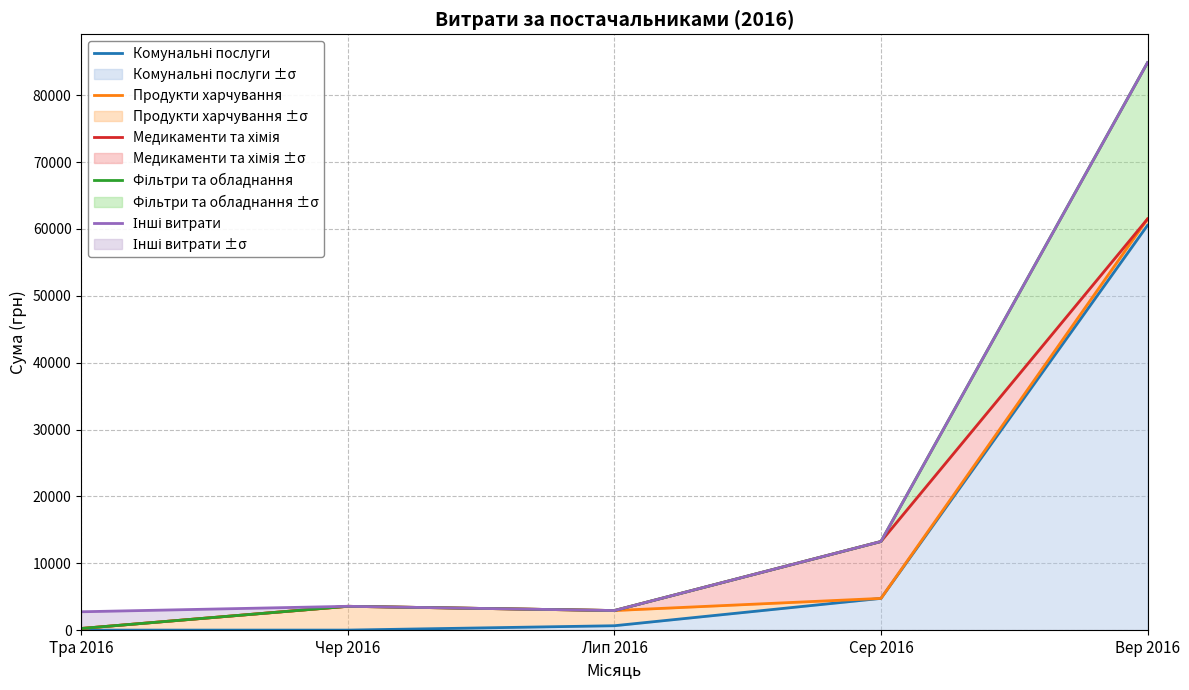

Reading left to right, extract all data points from this chart.

Комунальні послуги: Тра 2016=0.0	Чер 2016=0.0	Лип 2016=652.5	Сер 2016=4742.0	Вер 2016=60545.0
Продукти харчування: Тра 2016=244.0	Чер 2016=3558.0	Лип 2016=2925.5	Сер 2016=4742.0	Вер 2016=61495.0
Медикаменти та хімія: Тра 2016=244.0	Чер 2016=3558.0	Лип 2016=2925.5	Сер 2016=13251.3	Вер 2016=61495.0
Фільтри та обладнання: Тра 2016=244.0	Чер 2016=3558.0	Лип 2016=2925.5	Сер 2016=13251.3	Вер 2016=84876.5
Інші витрати: Тра 2016=2741.1	Чер 2016=3558.0	Лип 2016=2925.5	Сер 2016=13251.3	Вер 2016=84876.5